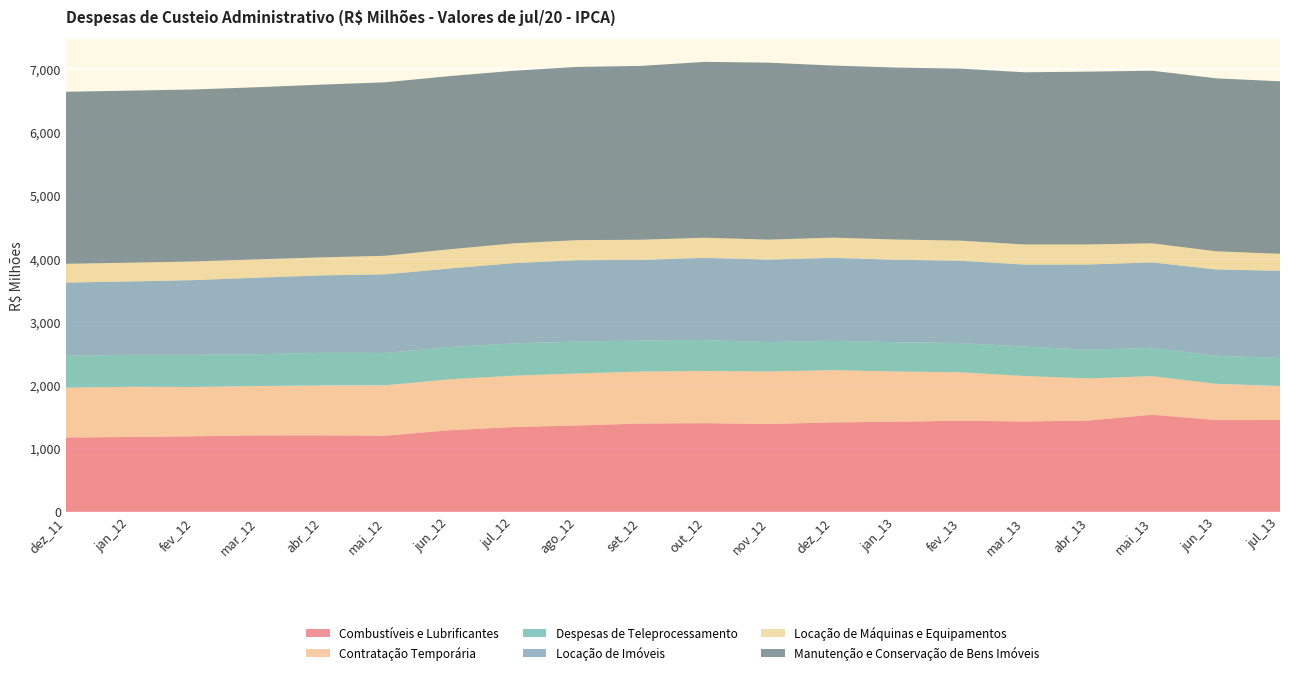

Reading left to right, list all the values displayed in this chart.

Combustíveis e Lubrificantes: dez_11=1175.8	jan_12=1184.0	fev_12=1195.0	mar_12=1209.5	abr_12=1210.0	mai_12=1203.8	jun_12=1290.5	jul_12=1341.3	ago_12=1365.5	set_12=1396.9	out_12=1402.5	nov_12=1389.5	dez_12=1414.9	jan_13=1425.2	fev_13=1442.6	mar_13=1428.8	abr_13=1444.3	mai_13=1536.2	jun_13=1452.0	jul_13=1452.3
Contratação Temporária: dez_11=788.4	jan_12=794.1	fev_12=780.1	mar_12=779.7	abr_12=789.2	mai_12=797.4	jun_12=805.7	jul_12=811.7	ago_12=823.1	set_12=821.5	out_12=825.8	nov_12=830.4	dez_12=826.1	jan_13=794.6	fev_13=764.1	mar_13=719.1	abr_13=665.9	mai_13=609.9	jun_13=572.5	jul_13=537.0
Despesas de Teleprocessamento: dez_11=504.2	jan_12=505.1	fev_12=508.4	mar_12=503.6	abr_12=516.0	mai_12=511.8	jun_12=509.6	jul_12=511.5	ago_12=503.5	set_12=491.4	out_12=489.4	nov_12=463.9	dez_12=463.2	jan_13=462.7	fev_13=463.1	mar_13=465.5	abr_13=453.2	mai_13=448.4	jun_13=443.8	jul_13=444.4
Locação de Imóveis: dez_11=1157.7	jan_12=1160.2	fev_12=1181.2	mar_12=1211.0	abr_12=1224.0	mai_12=1243.3	jun_12=1242.4	jul_12=1268.5	ago_12=1287.3	set_12=1274.9	out_12=1299.2	nov_12=1305.6	dez_12=1312.8	jan_13=1303.9	fev_13=1301.6	mar_13=1296.7	abr_13=1348.0	mai_13=1350.4	jun_13=1364.7	jul_13=1378.3
Locação de Máquinas e Equipamentos: dez_11=296.8	jan_12=296.6	fev_12=294.5	mar_12=288.9	abr_12=284.7	mai_12=293.3	jun_12=303.6	jul_12=312.5	ago_12=317.2	set_12=318.4	out_12=318.1	nov_12=315.4	dez_12=319.1	jan_13=319.7	fev_13=317.3	mar_13=318.2	abr_13=317.4	mai_13=301.1	jun_13=287.3	jul_13=268.6
Manutenção e Conservação de Bens Imóveis: dez_11=2719.6	jan_12=2720.5	fev_12=2719.5	mar_12=2722.2	abr_12=2731.5	mai_12=2743.1	jun_12=2738.3	jul_12=2728.6	ago_12=2739.3	set_12=2748.6	out_12=2780.8	nov_12=2798.2	dez_12=2721.3	jan_13=2719.1	fev_13=2720.4	mar_13=2722.2	abr_13=2732.5	mai_13=2729.4	jun_13=2735.1	jul_13=2727.6